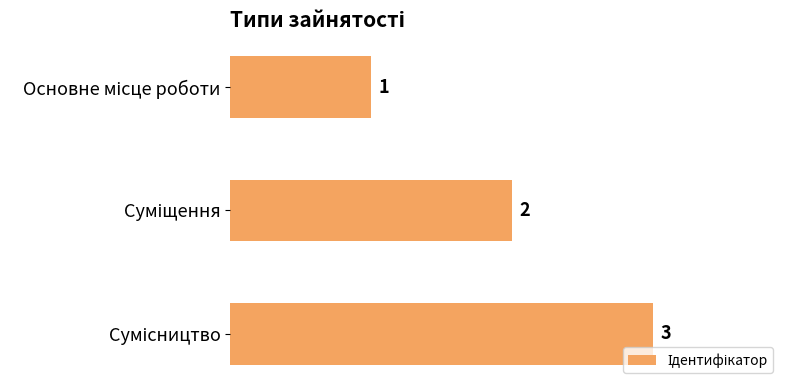

How many values are between 1 and 3?

3